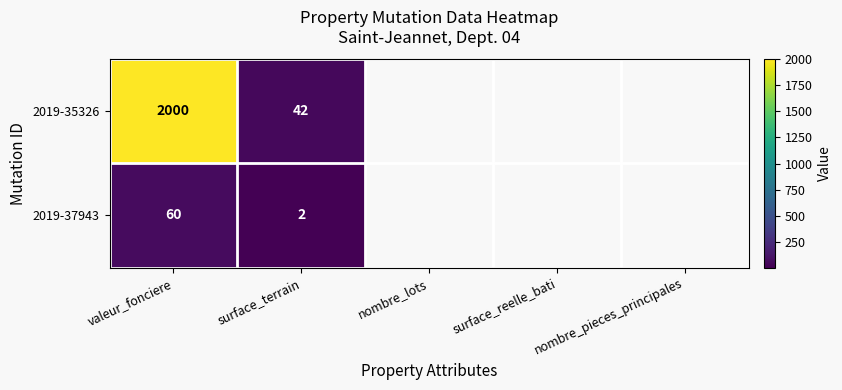

At how many categories does at least one series exceed 1945?

1